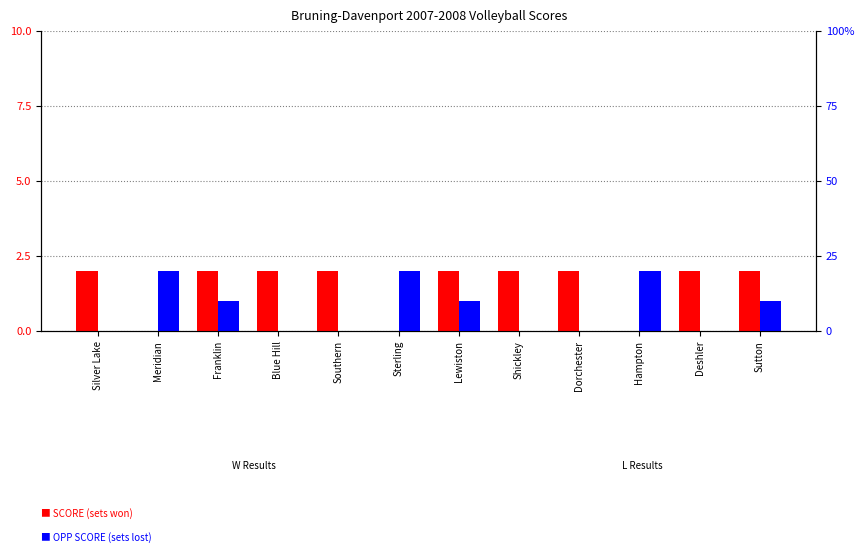

What is the label of the 1st bar from the left?

Silver Lake